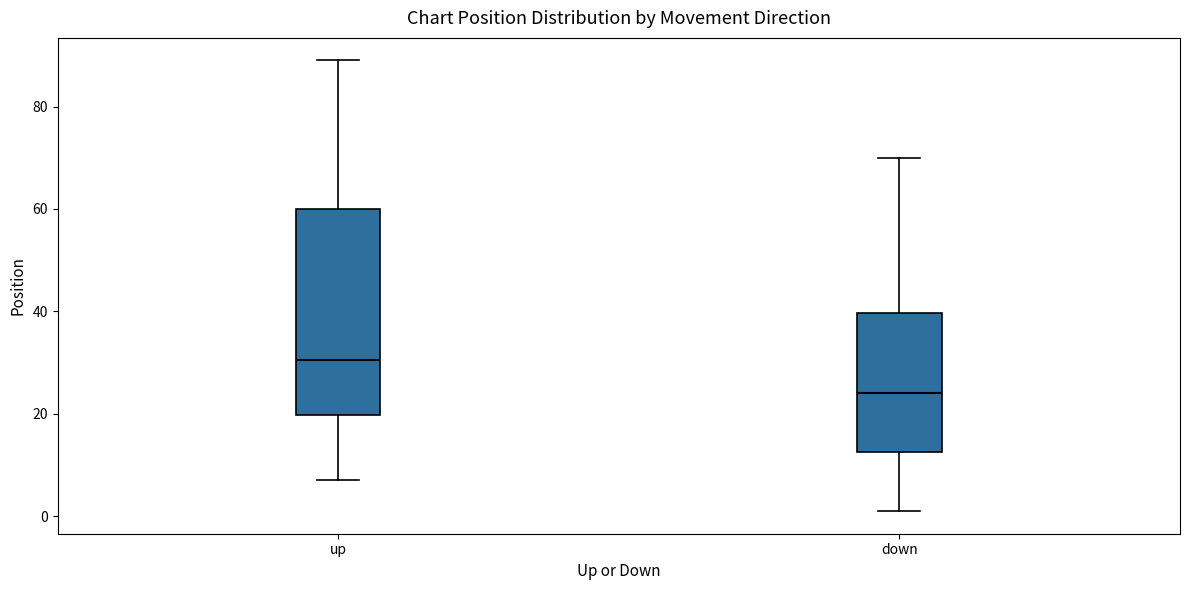

Which box has the lowest median line?

down